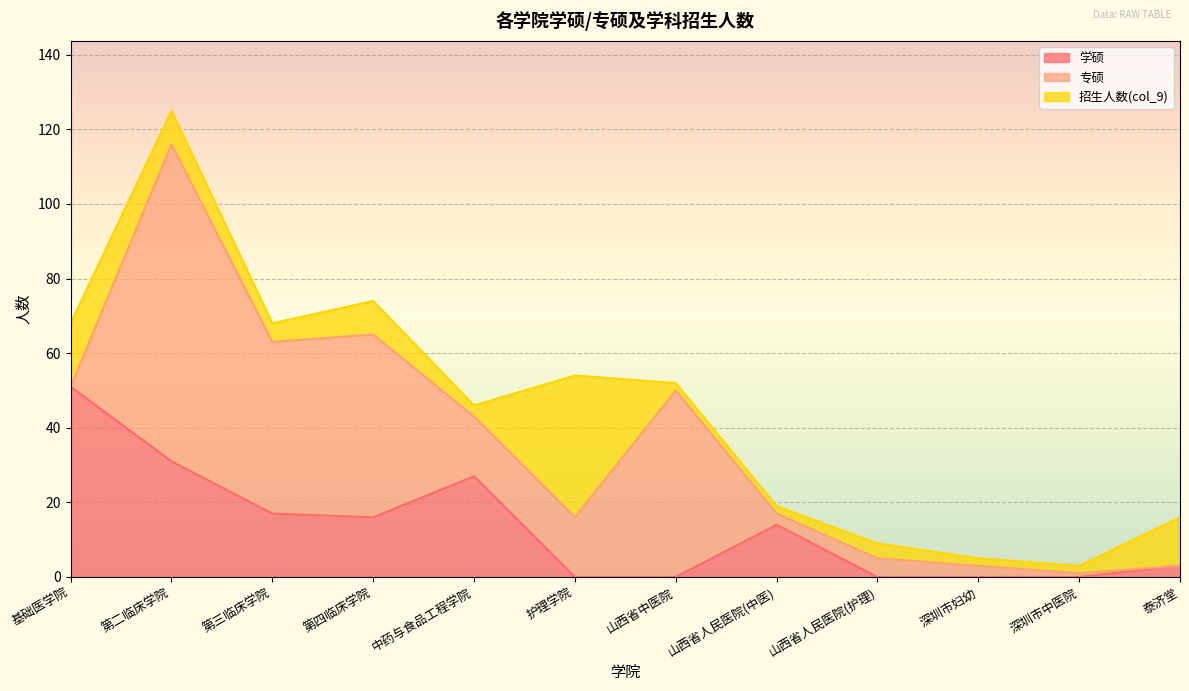

What position from the right is 第四临床学院?

9